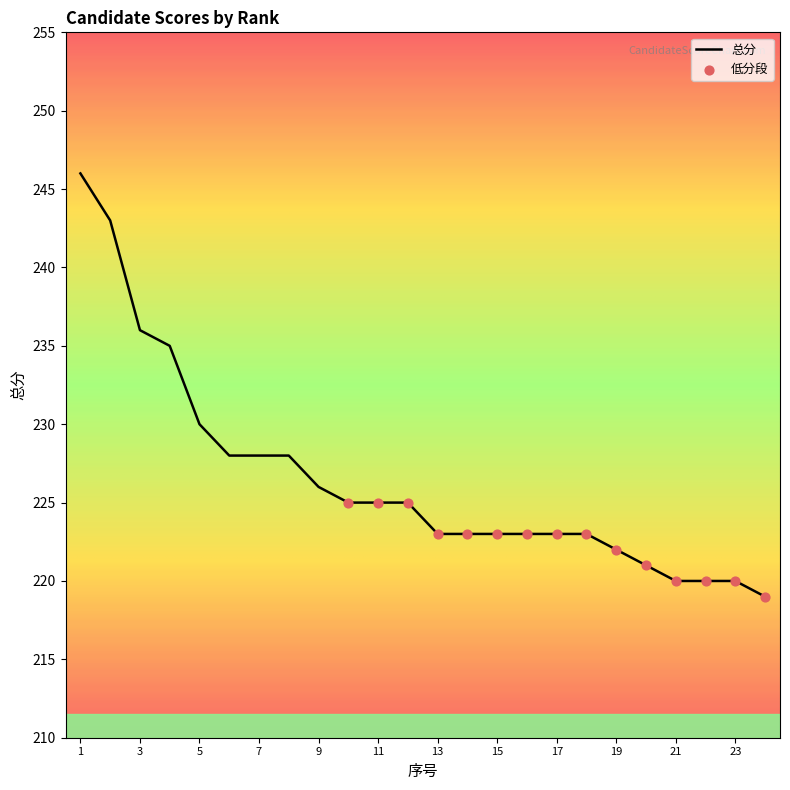

What is the difference between the maximum and minimum values?

27